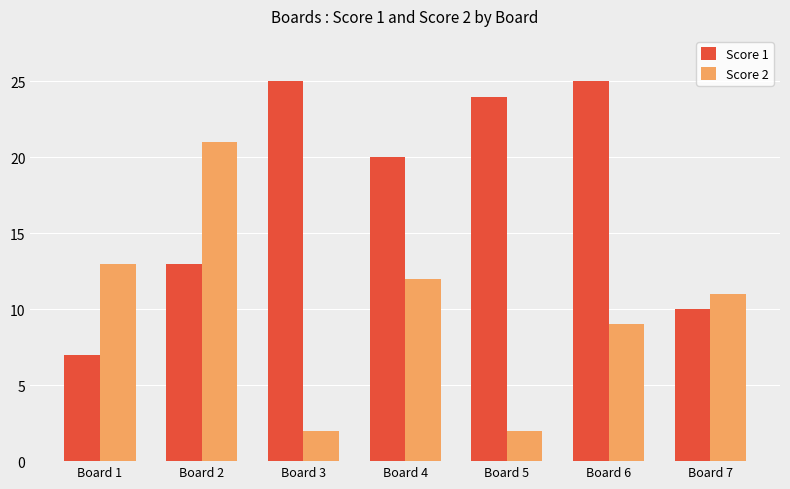

Between Board 1 and Board 3, which series saw the biggest shift?

Score 1